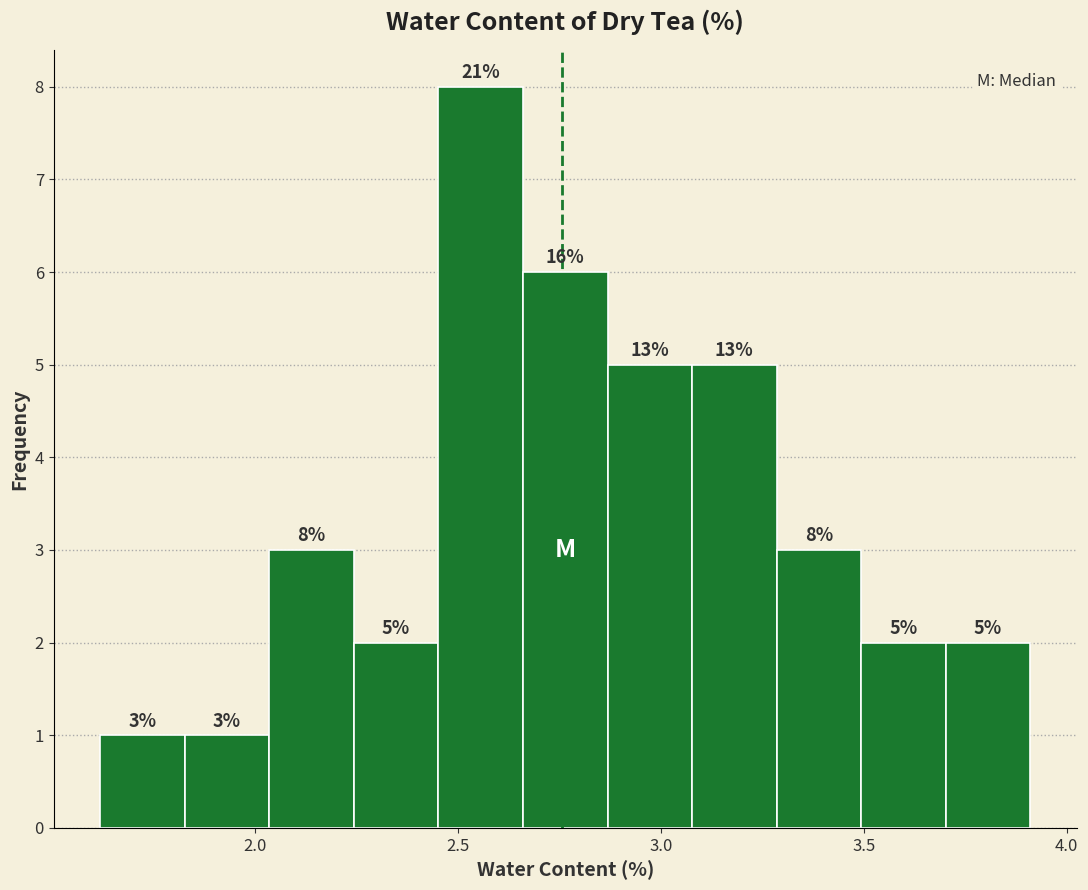

Which range on the x-axis has the tallest bar?

2.45 to 2.65